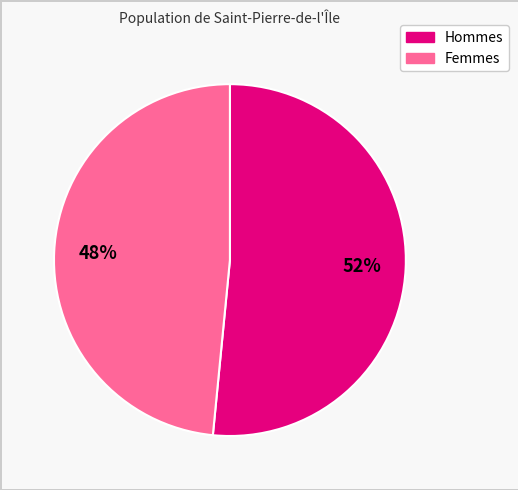

To the nearest percent, what is the average slice percentage?

50%